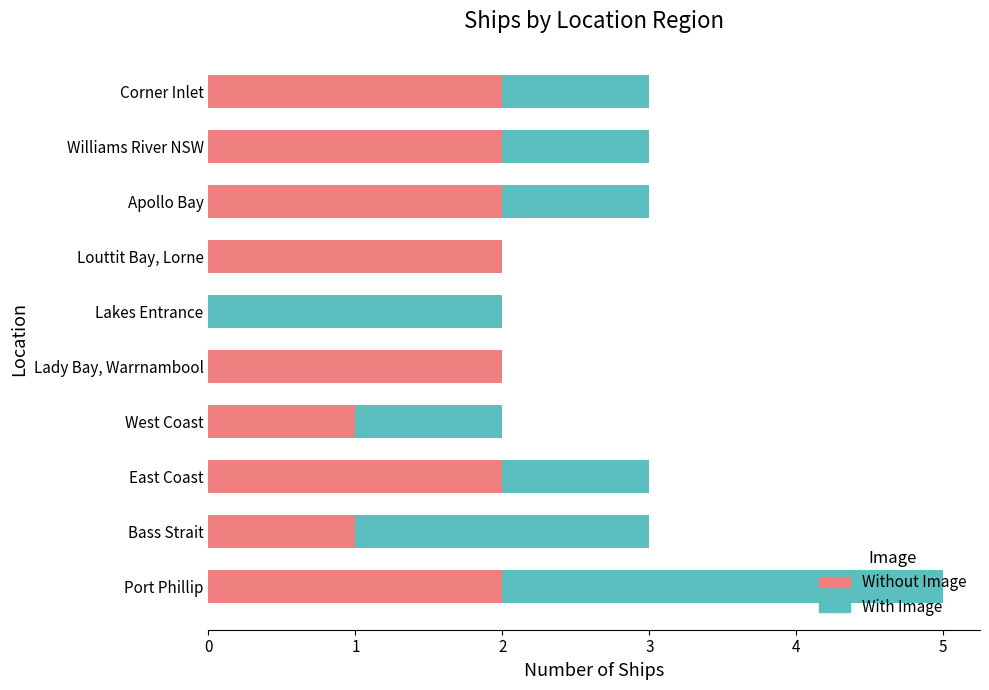

Is it true that Without Image equals 2 at Corner Inlet?

True